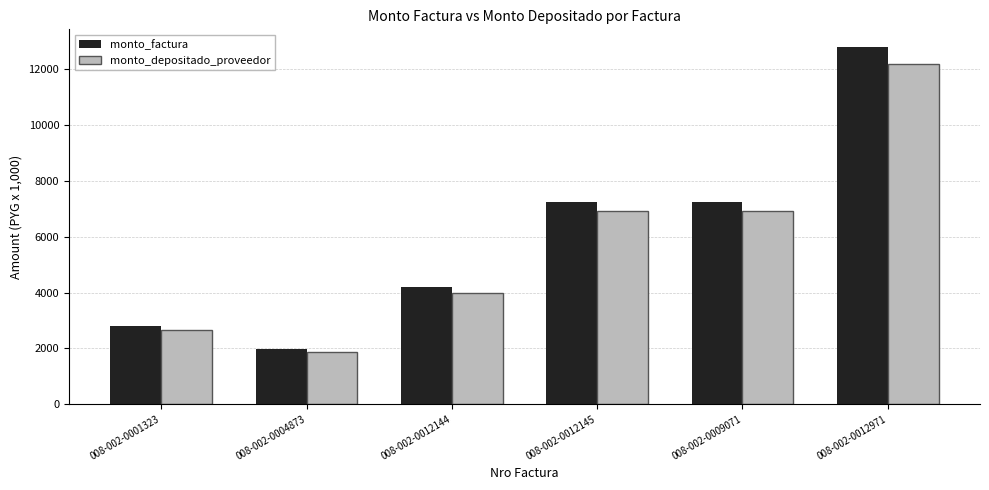

List the series in order of their overall mean, lowest first.

monto_depositado_proveedor, monto_factura